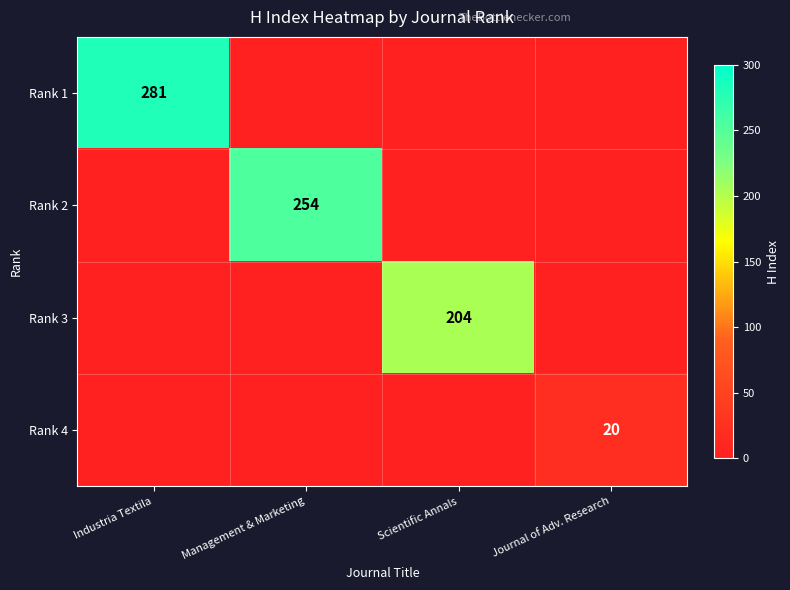

The Rank 2 series shows 116 at Management & Marketing. True or false?

False